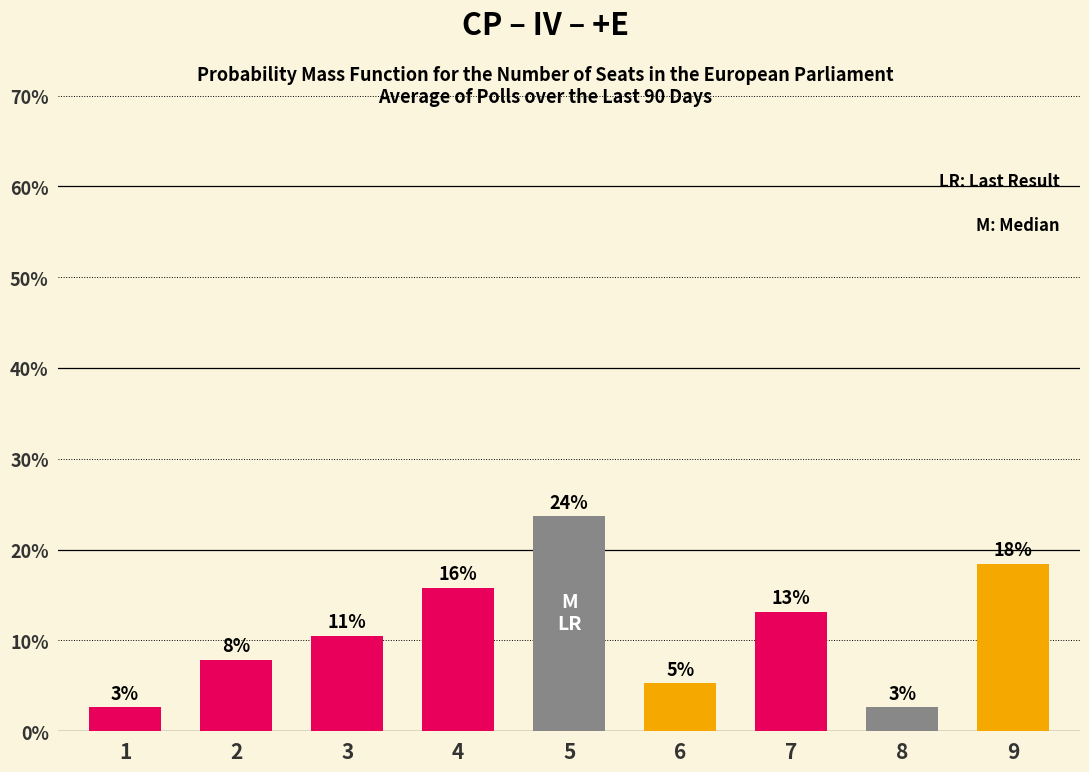

List the labels in order of value, smallest first.

1, 8, 6, 2, 3, 7, 4, 9, 5